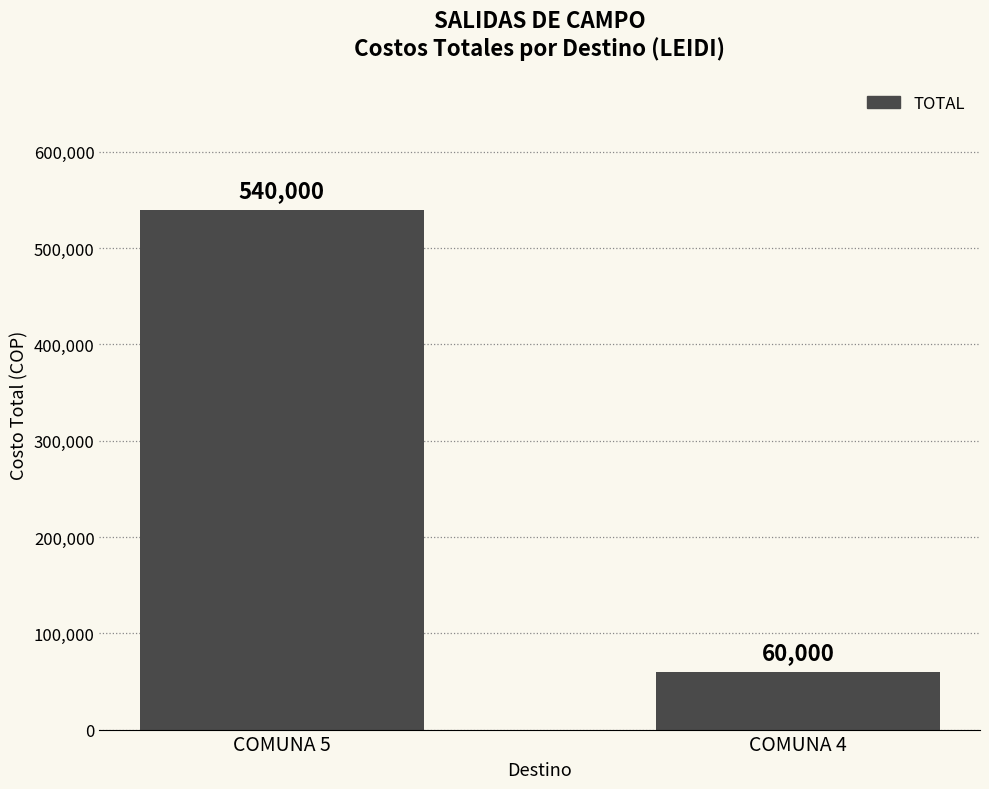

Between COMUNA 5 and COMUNA 4, which is larger?

COMUNA 5